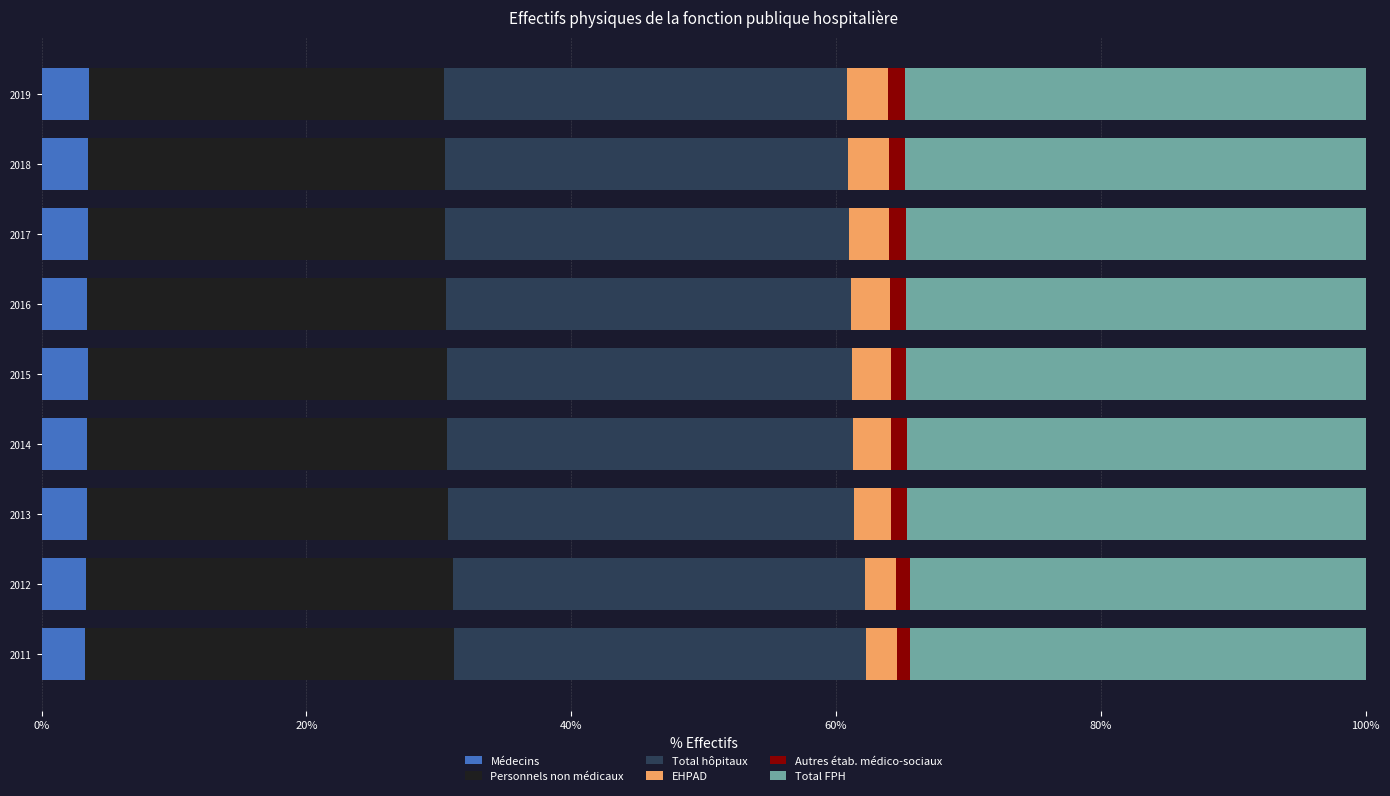

Count the number of categories in the chart.

9